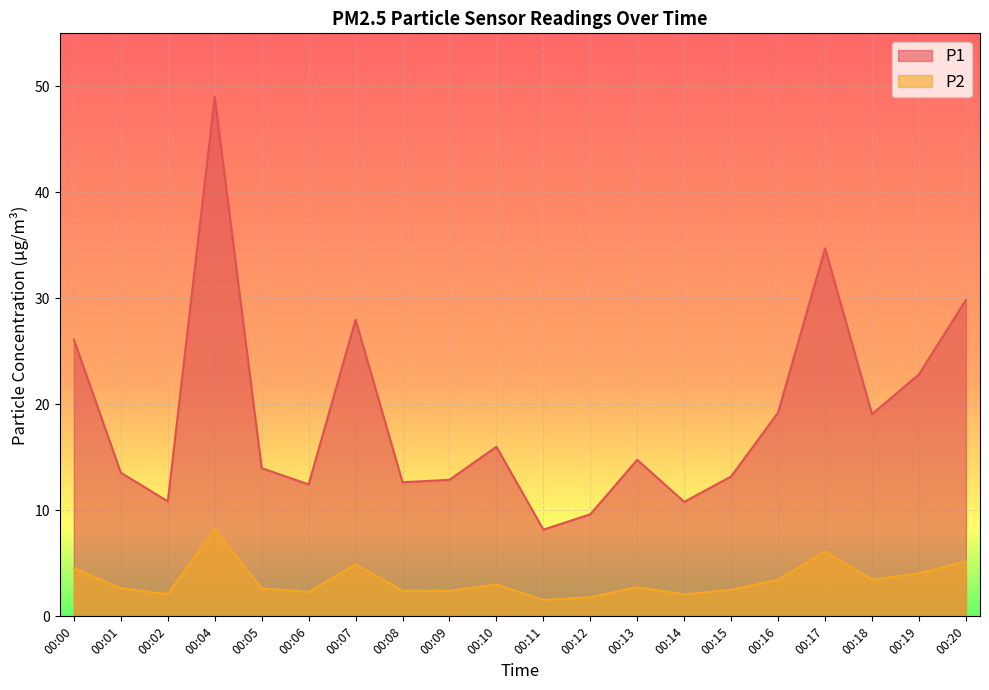

What are all the series names shown in the legend?

P1, P2